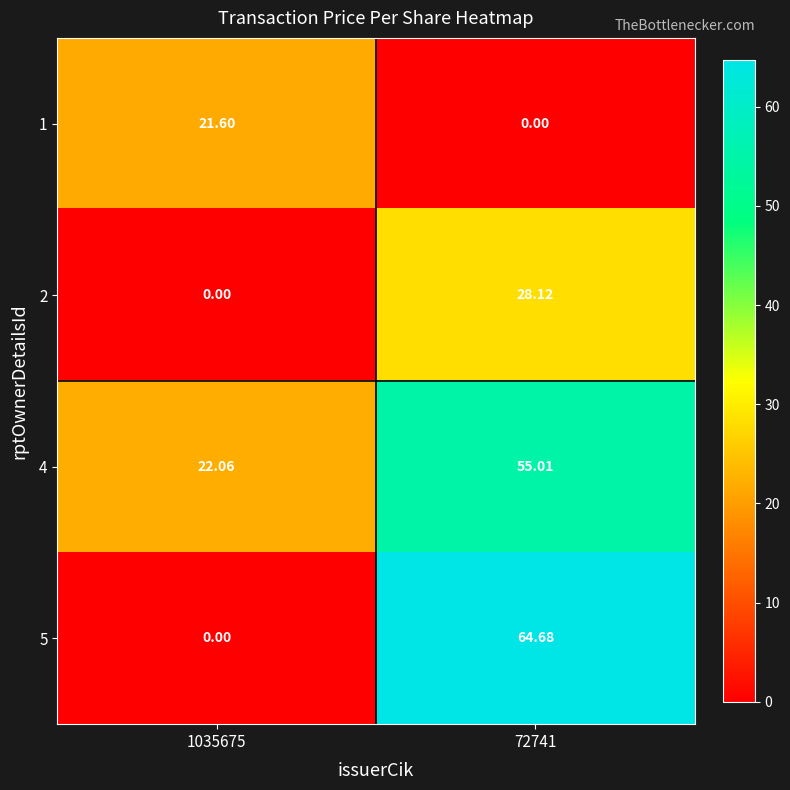

Reading left to right, transcribe all the data shown in this chart.

1: 1035675=21.6	72741=0.0
2: 1035675=0.0	72741=28.1
4: 1035675=22.1	72741=55.0
5: 1035675=0.0	72741=64.7